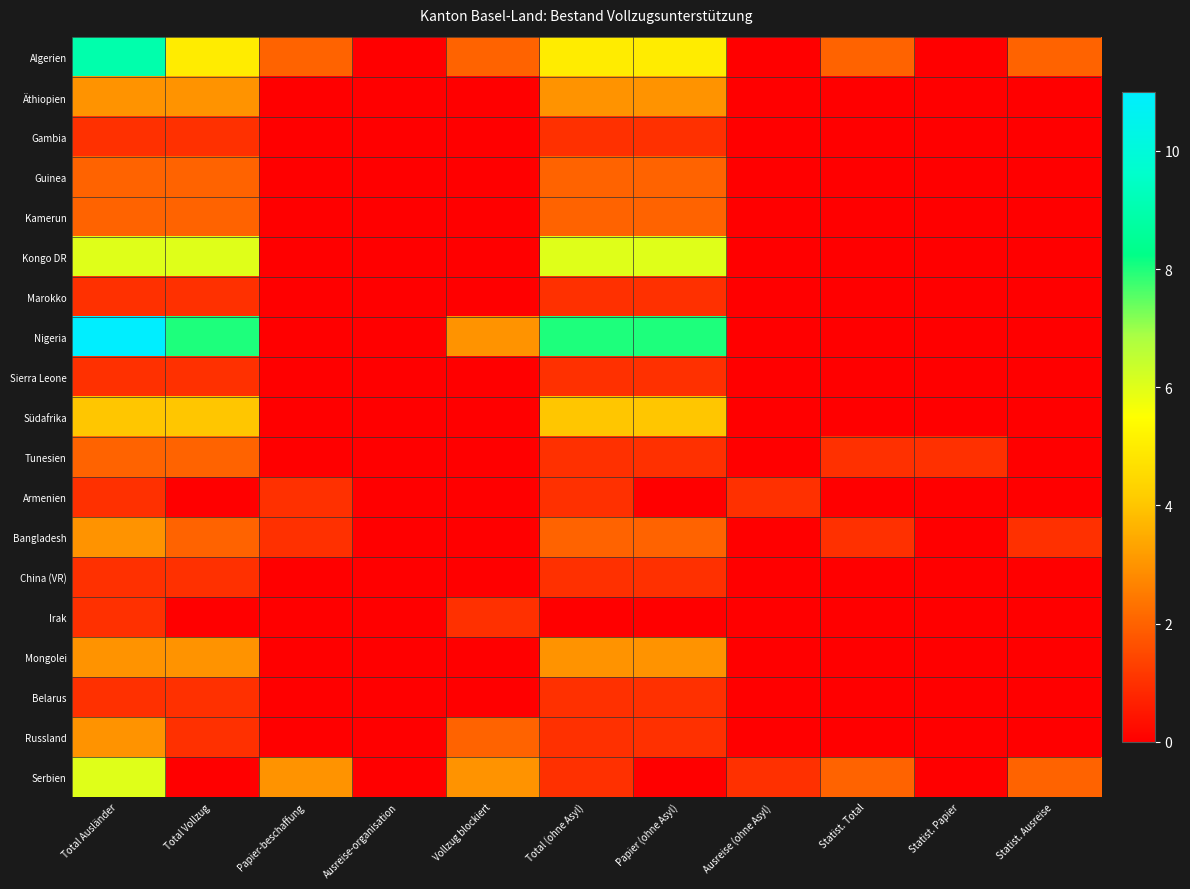

Reading left to right, what are all the values shown in this chart?

Algerien: Total Ausländer=9	Total Vollzug=5	Papier-beschaffung=2	Ausreise-organisation=0	Vollzug blockiert=2	Total (ohne Asyl)=5	Papier (ohne Asyl)=5	Ausreise (ohne Asyl)=0	Statist. Total=2	Statist. Papier=0	Statist. Ausreise=2
Äthiopien: Total Ausländer=3	Total Vollzug=3	Papier-beschaffung=0	Ausreise-organisation=0	Vollzug blockiert=0	Total (ohne Asyl)=3	Papier (ohne Asyl)=3	Ausreise (ohne Asyl)=0	Statist. Total=0	Statist. Papier=0	Statist. Ausreise=0
Gambia: Total Ausländer=1	Total Vollzug=1	Papier-beschaffung=0	Ausreise-organisation=0	Vollzug blockiert=0	Total (ohne Asyl)=1	Papier (ohne Asyl)=1	Ausreise (ohne Asyl)=0	Statist. Total=0	Statist. Papier=0	Statist. Ausreise=0
Guinea: Total Ausländer=2	Total Vollzug=2	Papier-beschaffung=0	Ausreise-organisation=0	Vollzug blockiert=0	Total (ohne Asyl)=2	Papier (ohne Asyl)=2	Ausreise (ohne Asyl)=0	Statist. Total=0	Statist. Papier=0	Statist. Ausreise=0
Kamerun: Total Ausländer=2	Total Vollzug=2	Papier-beschaffung=0	Ausreise-organisation=0	Vollzug blockiert=0	Total (ohne Asyl)=2	Papier (ohne Asyl)=2	Ausreise (ohne Asyl)=0	Statist. Total=0	Statist. Papier=0	Statist. Ausreise=0
Kongo DR: Total Ausländer=6	Total Vollzug=6	Papier-beschaffung=0	Ausreise-organisation=0	Vollzug blockiert=0	Total (ohne Asyl)=6	Papier (ohne Asyl)=6	Ausreise (ohne Asyl)=0	Statist. Total=0	Statist. Papier=0	Statist. Ausreise=0
Marokko: Total Ausländer=1	Total Vollzug=1	Papier-beschaffung=0	Ausreise-organisation=0	Vollzug blockiert=0	Total (ohne Asyl)=1	Papier (ohne Asyl)=1	Ausreise (ohne Asyl)=0	Statist. Total=0	Statist. Papier=0	Statist. Ausreise=0
Nigeria: Total Ausländer=11	Total Vollzug=8	Papier-beschaffung=0	Ausreise-organisation=0	Vollzug blockiert=3	Total (ohne Asyl)=8	Papier (ohne Asyl)=8	Ausreise (ohne Asyl)=0	Statist. Total=0	Statist. Papier=0	Statist. Ausreise=0
Sierra Leone: Total Ausländer=1	Total Vollzug=1	Papier-beschaffung=0	Ausreise-organisation=0	Vollzug blockiert=0	Total (ohne Asyl)=1	Papier (ohne Asyl)=1	Ausreise (ohne Asyl)=0	Statist. Total=0	Statist. Papier=0	Statist. Ausreise=0
Südafrika: Total Ausländer=4	Total Vollzug=4	Papier-beschaffung=0	Ausreise-organisation=0	Vollzug blockiert=0	Total (ohne Asyl)=4	Papier (ohne Asyl)=4	Ausreise (ohne Asyl)=0	Statist. Total=0	Statist. Papier=0	Statist. Ausreise=0
Tunesien: Total Ausländer=2	Total Vollzug=2	Papier-beschaffung=0	Ausreise-organisation=0	Vollzug blockiert=0	Total (ohne Asyl)=1	Papier (ohne Asyl)=1	Ausreise (ohne Asyl)=0	Statist. Total=1	Statist. Papier=1	Statist. Ausreise=0
Armenien: Total Ausländer=1	Total Vollzug=0	Papier-beschaffung=1	Ausreise-organisation=0	Vollzug blockiert=0	Total (ohne Asyl)=1	Papier (ohne Asyl)=0	Ausreise (ohne Asyl)=1	Statist. Total=0	Statist. Papier=0	Statist. Ausreise=0
Bangladesh: Total Ausländer=3	Total Vollzug=2	Papier-beschaffung=1	Ausreise-organisation=0	Vollzug blockiert=0	Total (ohne Asyl)=2	Papier (ohne Asyl)=2	Ausreise (ohne Asyl)=0	Statist. Total=1	Statist. Papier=0	Statist. Ausreise=1
China (VR): Total Ausländer=1	Total Vollzug=1	Papier-beschaffung=0	Ausreise-organisation=0	Vollzug blockiert=0	Total (ohne Asyl)=1	Papier (ohne Asyl)=1	Ausreise (ohne Asyl)=0	Statist. Total=0	Statist. Papier=0	Statist. Ausreise=0
Irak: Total Ausländer=1	Total Vollzug=0	Papier-beschaffung=0	Ausreise-organisation=0	Vollzug blockiert=1	Total (ohne Asyl)=0	Papier (ohne Asyl)=0	Ausreise (ohne Asyl)=0	Statist. Total=0	Statist. Papier=0	Statist. Ausreise=0
Mongolei: Total Ausländer=3	Total Vollzug=3	Papier-beschaffung=0	Ausreise-organisation=0	Vollzug blockiert=0	Total (ohne Asyl)=3	Papier (ohne Asyl)=3	Ausreise (ohne Asyl)=0	Statist. Total=0	Statist. Papier=0	Statist. Ausreise=0
Belarus: Total Ausländer=1	Total Vollzug=1	Papier-beschaffung=0	Ausreise-organisation=0	Vollzug blockiert=0	Total (ohne Asyl)=1	Papier (ohne Asyl)=1	Ausreise (ohne Asyl)=0	Statist. Total=0	Statist. Papier=0	Statist. Ausreise=0
Russland: Total Ausländer=3	Total Vollzug=1	Papier-beschaffung=0	Ausreise-organisation=0	Vollzug blockiert=2	Total (ohne Asyl)=1	Papier (ohne Asyl)=1	Ausreise (ohne Asyl)=0	Statist. Total=0	Statist. Papier=0	Statist. Ausreise=0
Serbien: Total Ausländer=6	Total Vollzug=0	Papier-beschaffung=3	Ausreise-organisation=0	Vollzug blockiert=3	Total (ohne Asyl)=1	Papier (ohne Asyl)=0	Ausreise (ohne Asyl)=1	Statist. Total=2	Statist. Papier=0	Statist. Ausreise=2